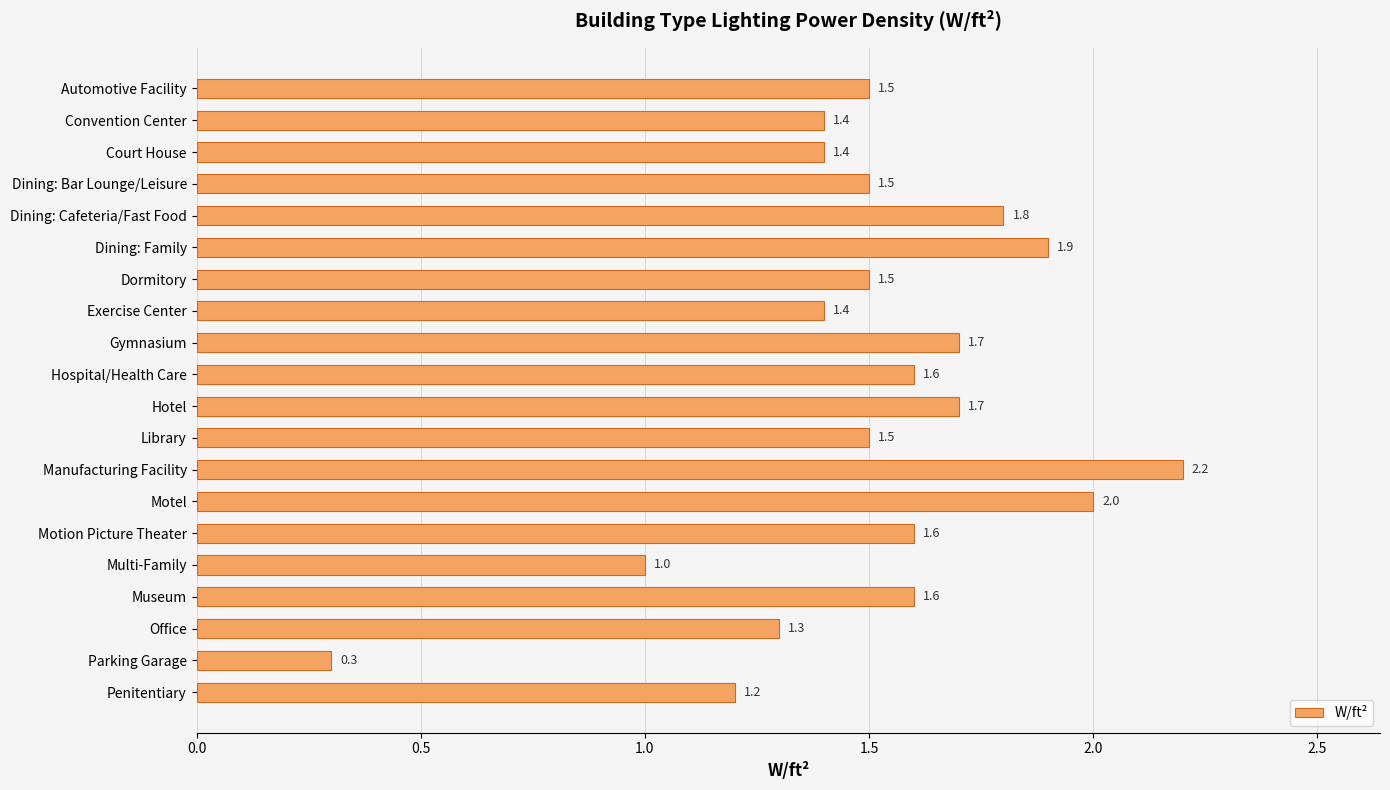

Count the number of categories in the chart.

20